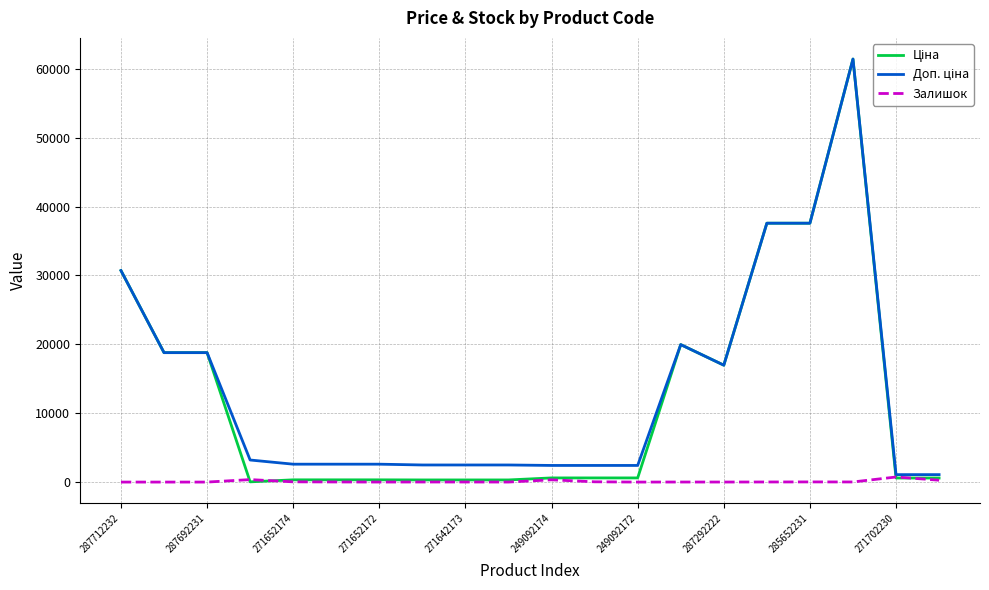

What is the greatest value displayed?

61434.3